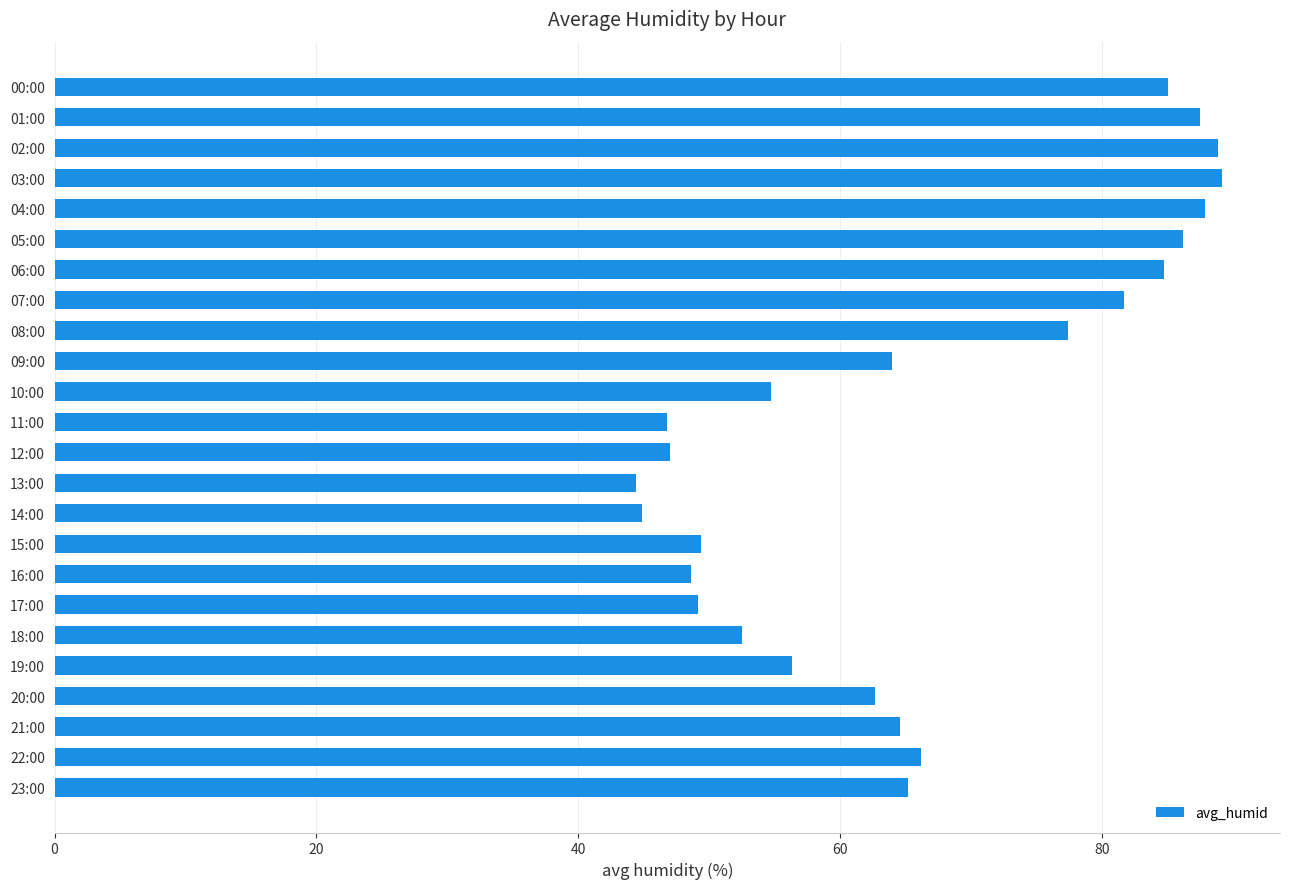

How many series are shown in this chart?

1